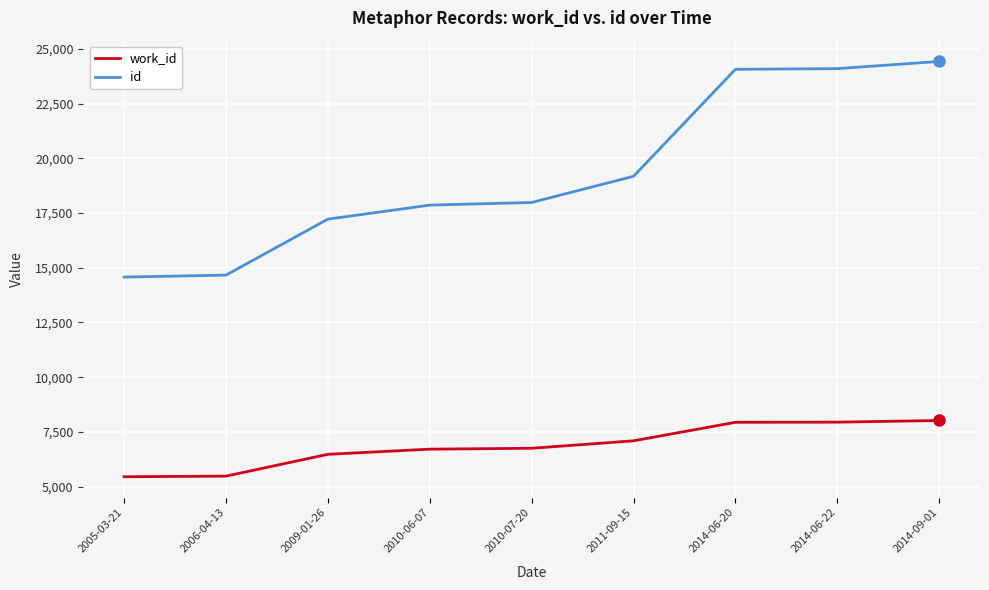

What is the maximum value shown in the chart?

24423